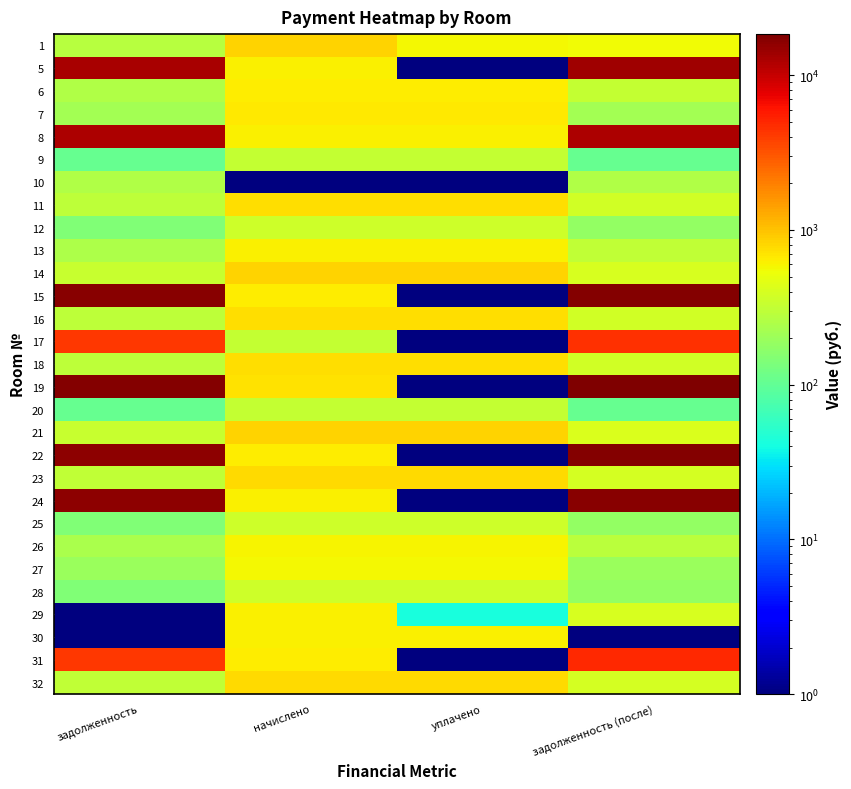

Which series changed the most between начислено and задолженность (после)?

19